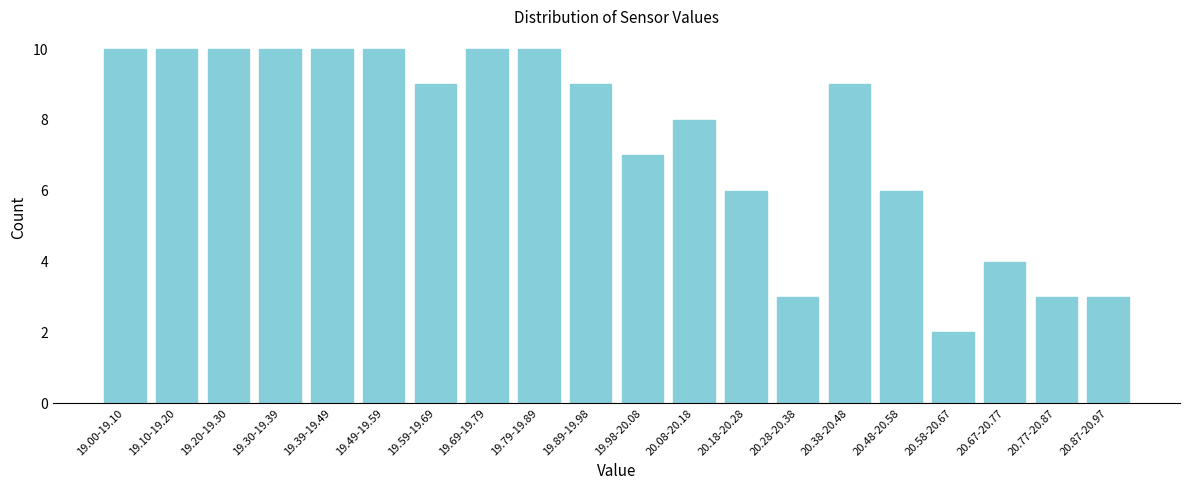

Reading right to left, extract all data points from this chart.

20.87-20.97=3	20.77-20.87=3	20.67-20.77=4	20.58-20.67=2	20.48-20.58=6	20.38-20.48=9	20.28-20.38=3	20.18-20.28=6	20.08-20.18=8	19.98-20.08=7	19.89-19.98=9	19.79-19.89=10	19.69-19.79=10	19.59-19.69=9	19.49-19.59=10	19.39-19.49=10	19.30-19.39=10	19.20-19.30=10	19.10-19.20=10	19.00-19.10=10